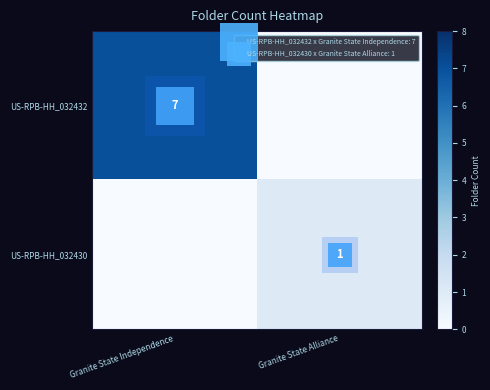

What is the average value of the US-RPB-HH_032432 series?

4